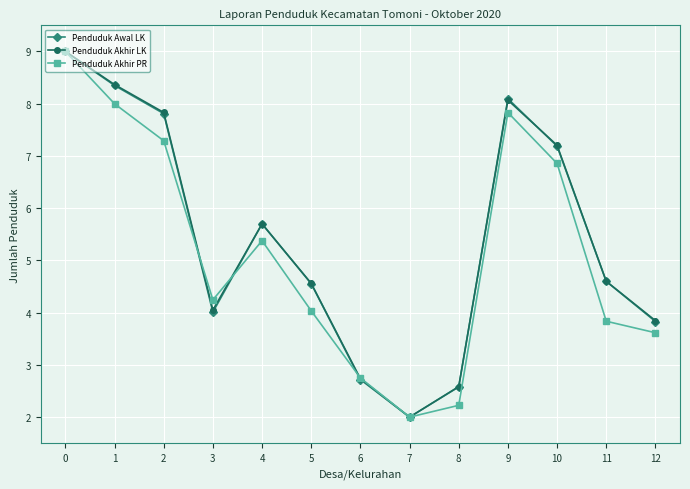

How many lines are shown in the chart?

3